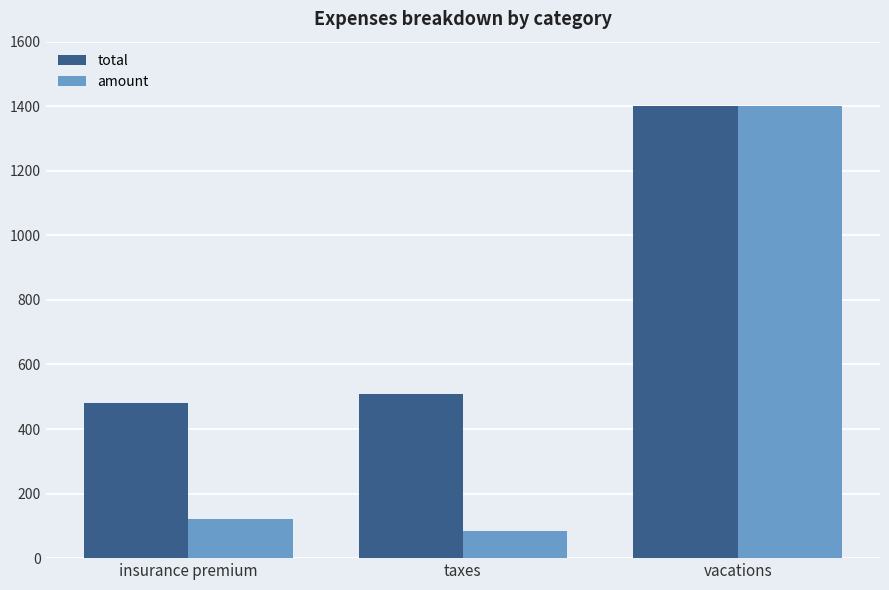

List the series in order of their overall mean, highest first.

total, amount